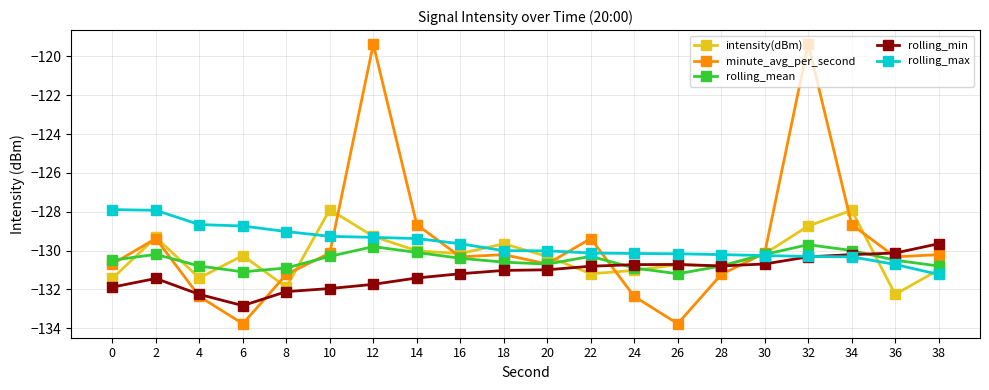

What are all the series names shown in the legend?

intensity(dBm), minute_avg_per_second, rolling_mean, rolling_min, rolling_max